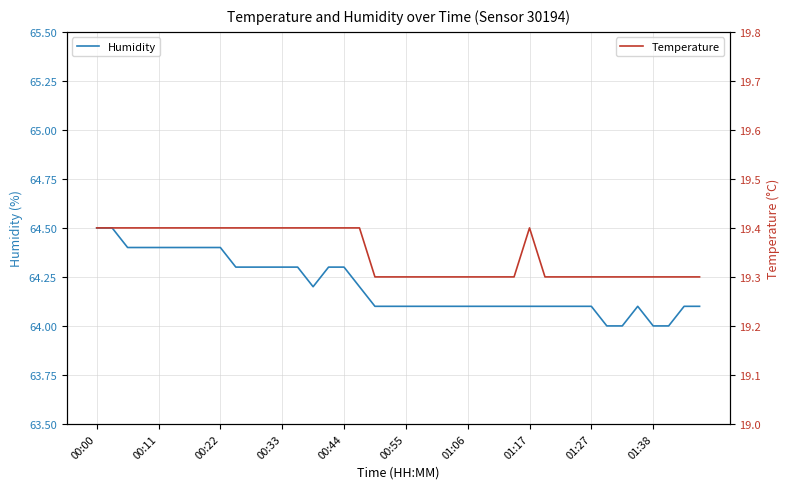

Reading right to left, extract all data points from this chart.

Humidity: 64.1	64.1	64.0	64.0	64.1	64.0	64.0	64.1	64.1	64.1	64.1	64.1	64.1	64.1	64.1	64.1	64.1	64.1	64.1	64.1	64.1	64.1	64.2	64.3	64.3	64.2	64.3	64.3	64.3	64.3	64.3	64.4	64.4	64.4	64.4	64.4	64.4	64.4	64.5	64.5
Temperature: 19.3	19.3	19.3	19.3	19.3	19.3	19.3	19.3	19.3	19.3	19.3	19.4	19.3	19.3	19.3	19.3	19.3	19.3	19.3	19.3	19.3	19.3	19.4	19.4	19.4	19.4	19.4	19.4	19.4	19.4	19.4	19.4	19.4	19.4	19.4	19.4	19.4	19.4	19.4	19.4